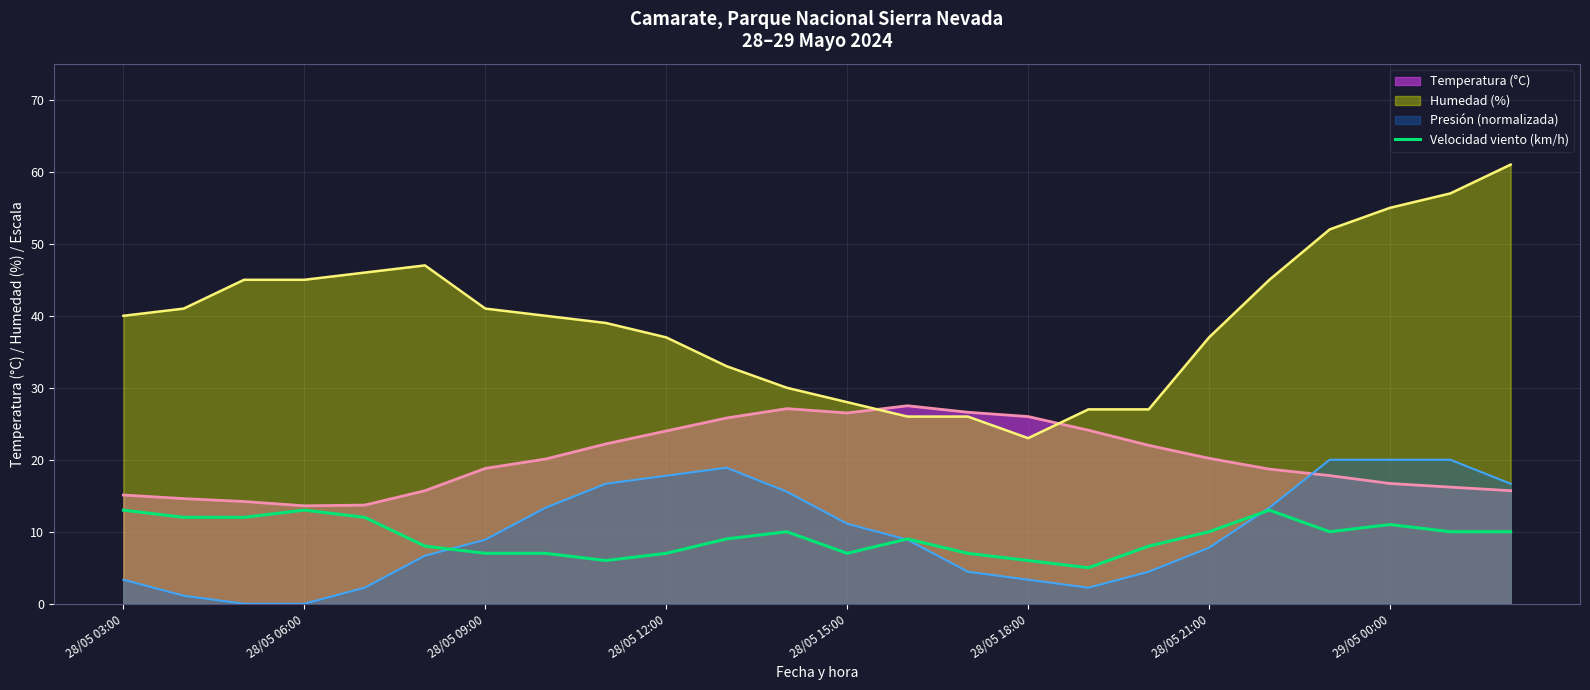

Which series has the widest spread of values?

Humedad (%)